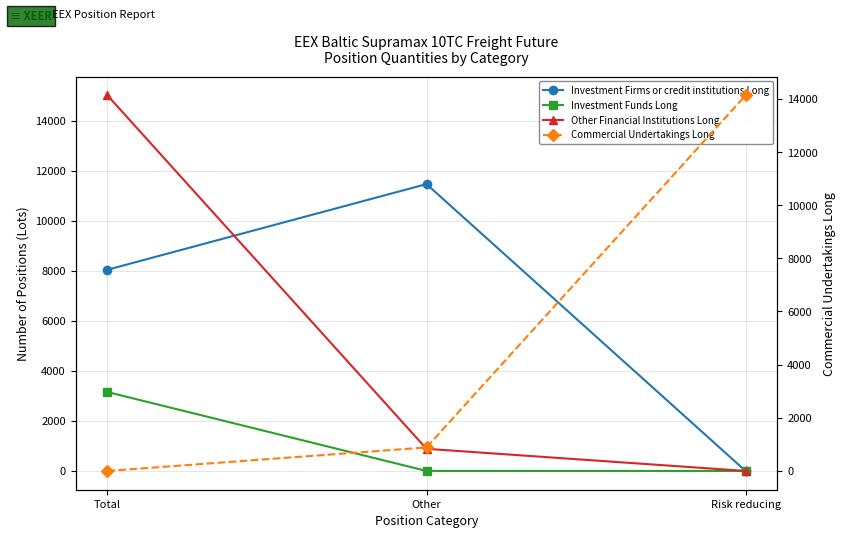

Between Total and Risk reducing, which series saw the biggest shift?

Other Financial Institutions Long